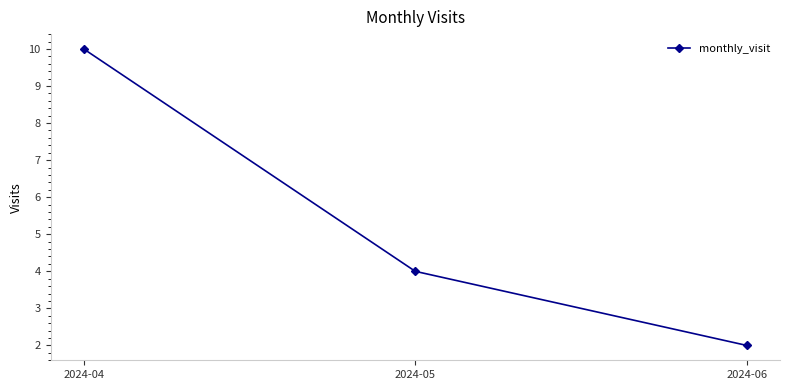

What is the approximate value at 2024-06?

2